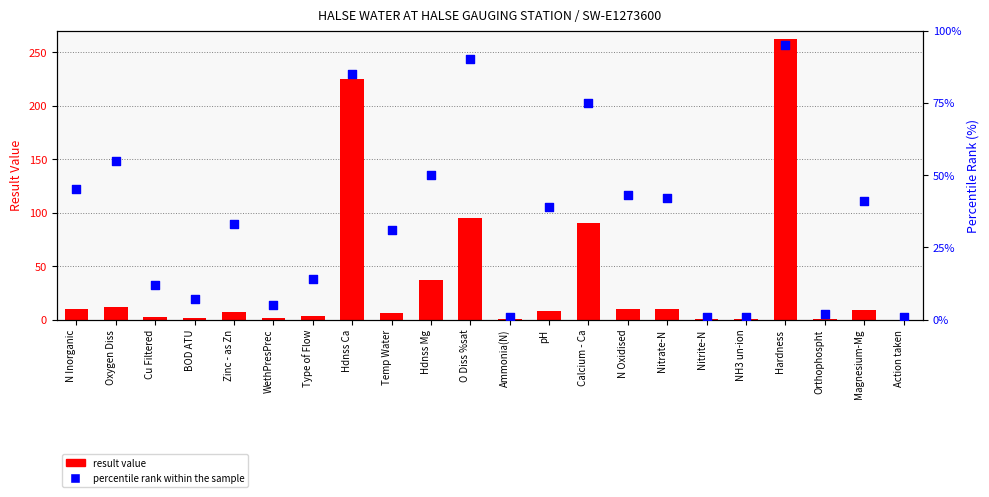

Which series has the largest total across all categories?

result value